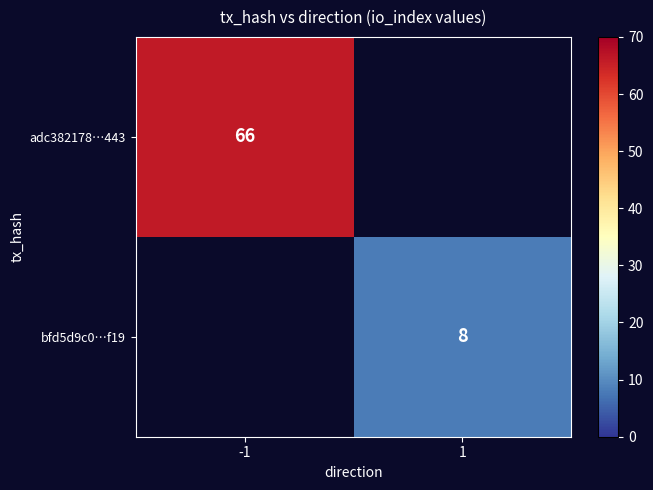

What is the smallest value displayed?

8.0